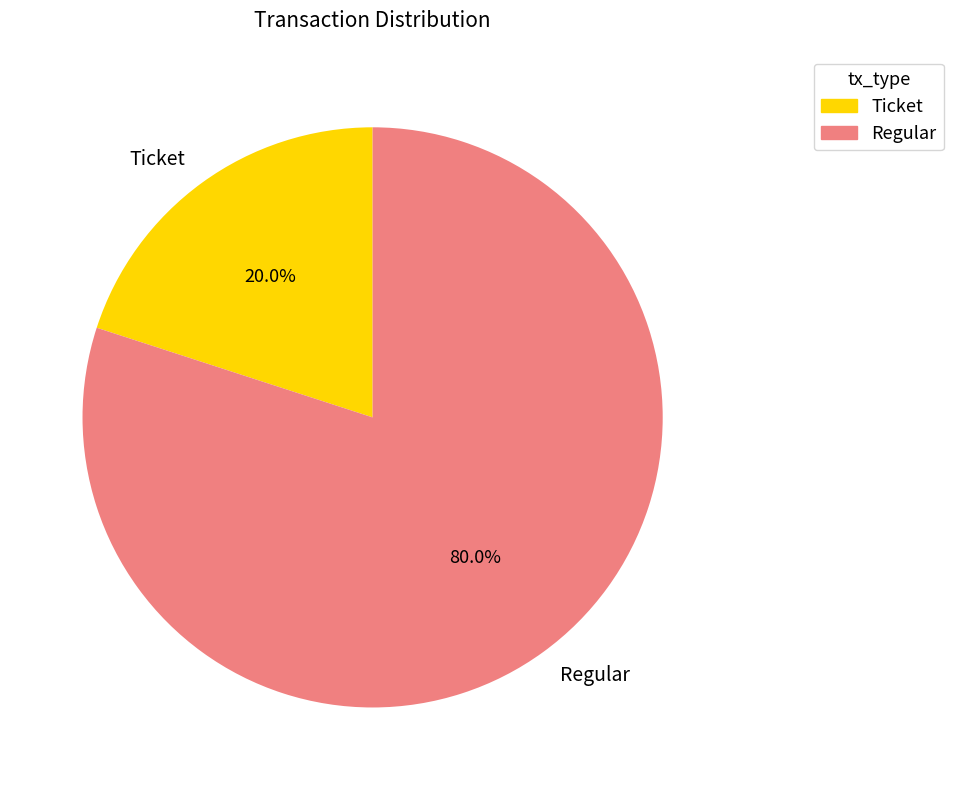

Does Regular represent more than half of the total?

Yes